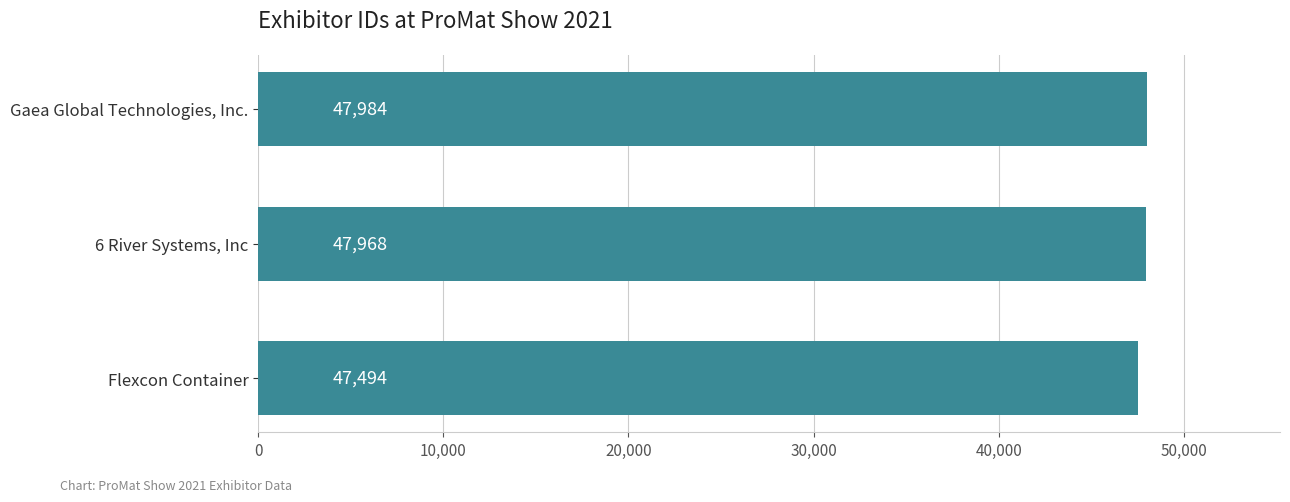

The value at 6 River Systems, Inc is 47968. True or false?

True